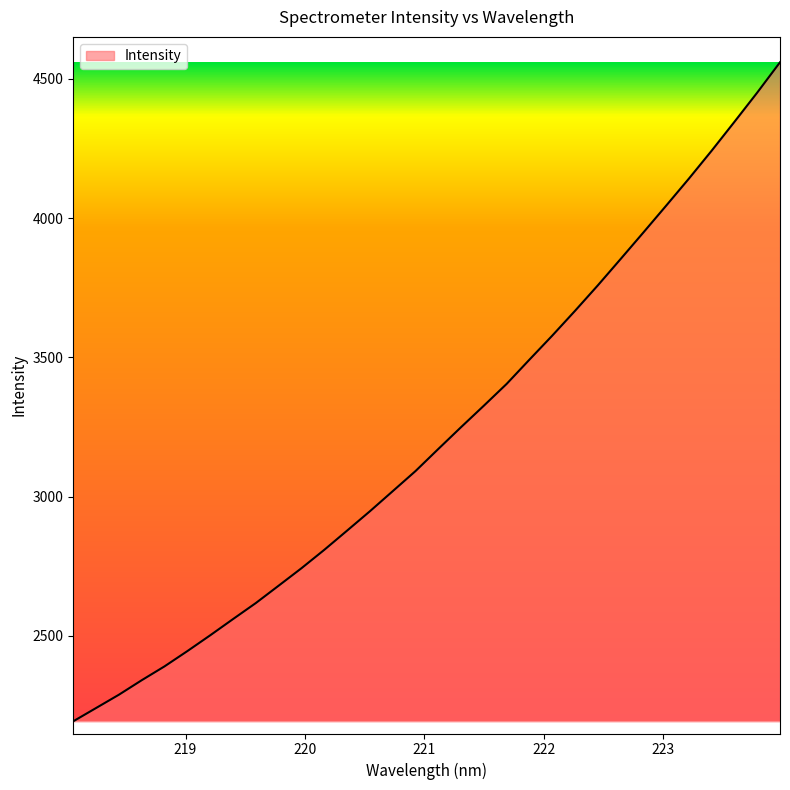

What is the difference between the maximum and minimum values?

2365.4